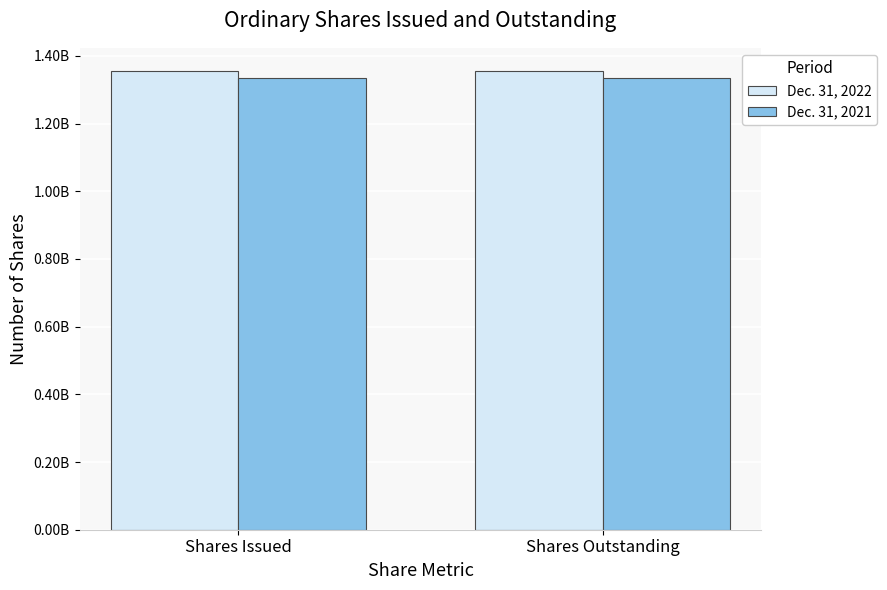

At Shares Outstanding, list the series in order from largest to smallest.

Dec. 31, 2022, Dec. 31, 2021